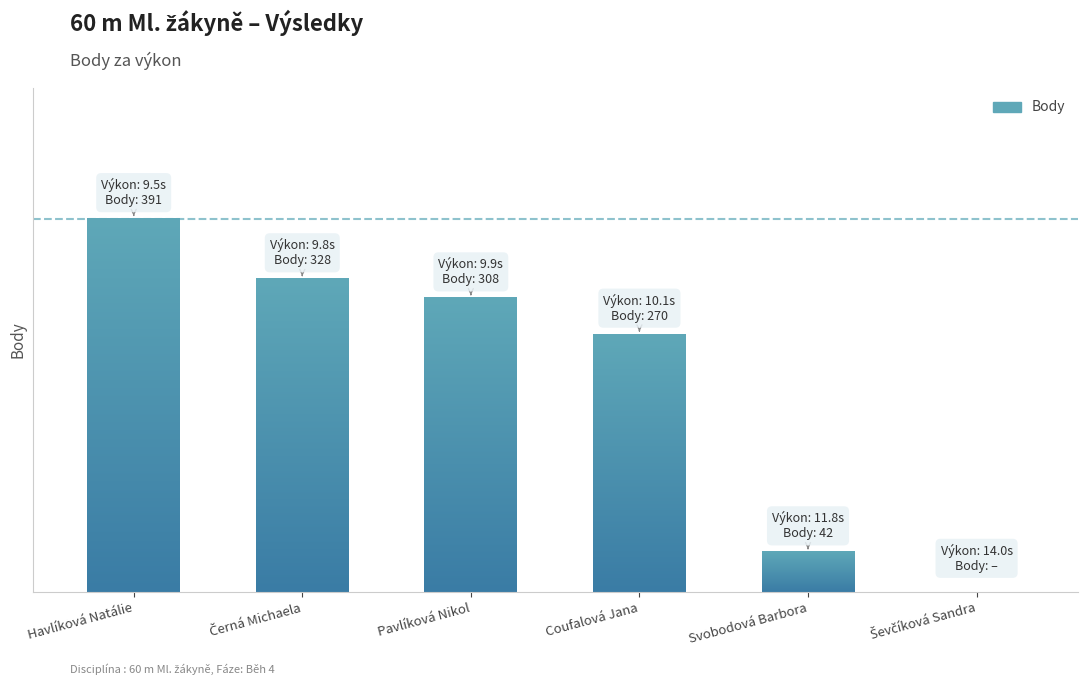

Is it true that the value at Coufalová Jana is 143?

False